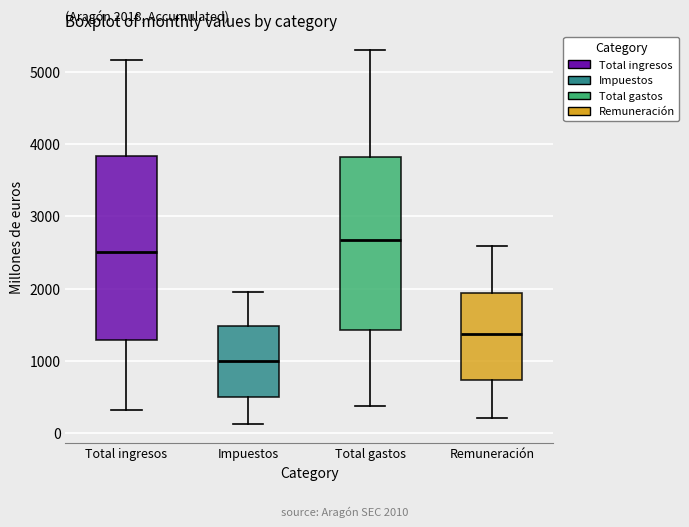

Which box has the lowest median line?

Impuestos